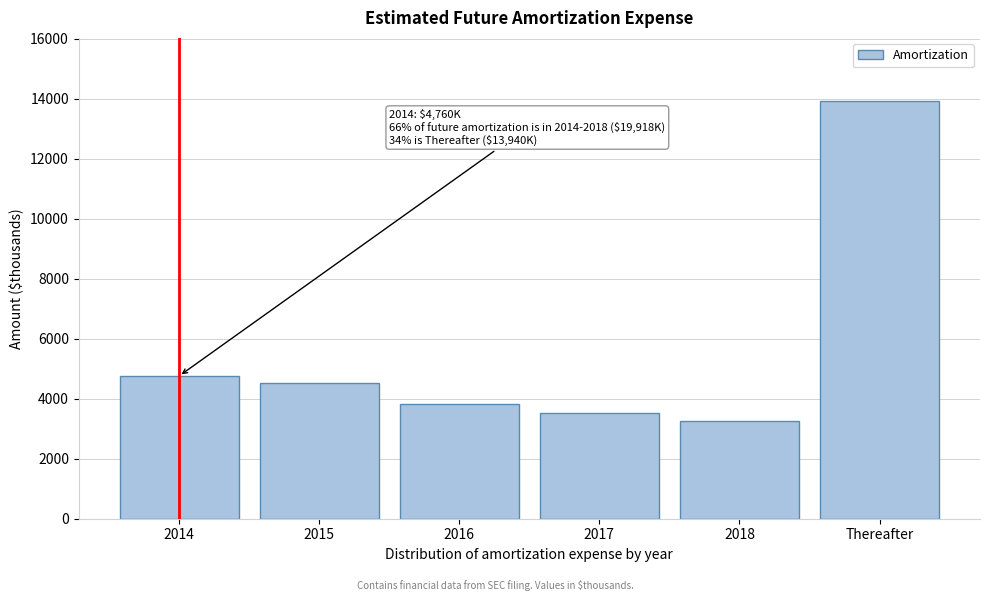

Reading right to left, extract all data points from this chart.

Thereafter=13940	2018=3259	2017=3535	2016=3826	2015=4538	2014=4760